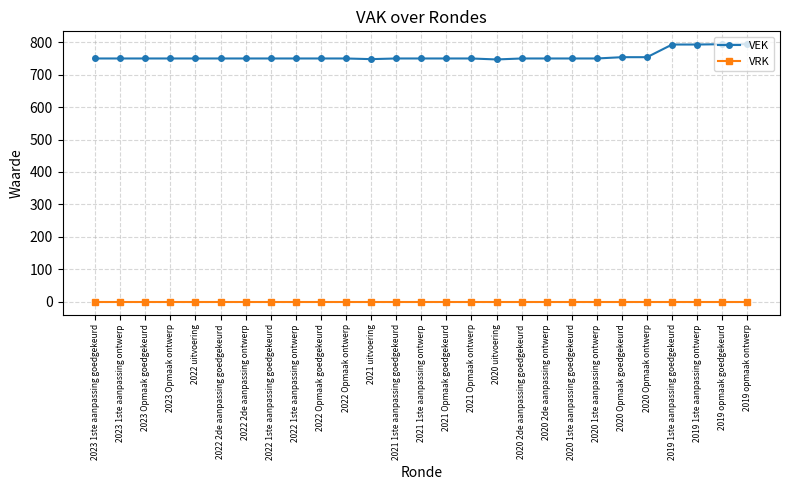

Which series has the largest total across all categories?

VEK